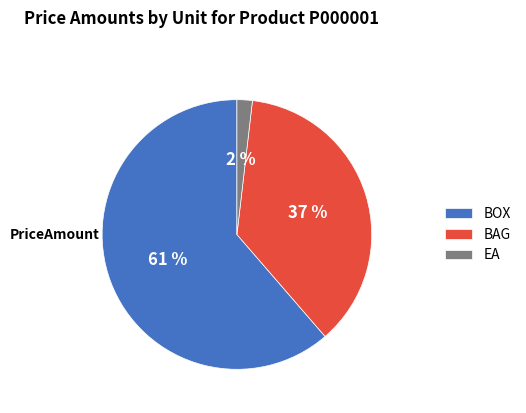

To the nearest percent, what is the combined percentage of BOX and BAG?

98%